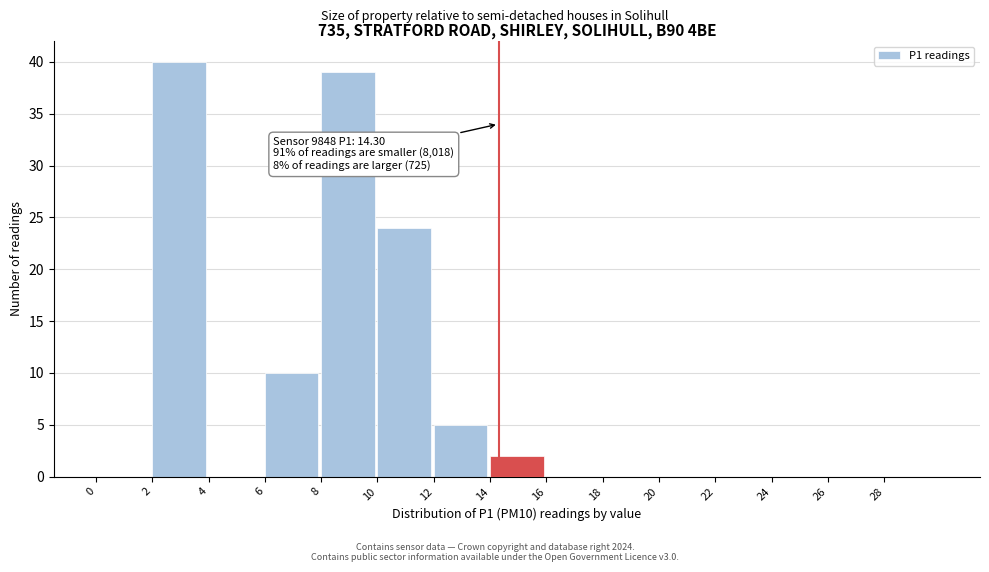

Over which range of the x-axis is the bar tallest?

2 to 4